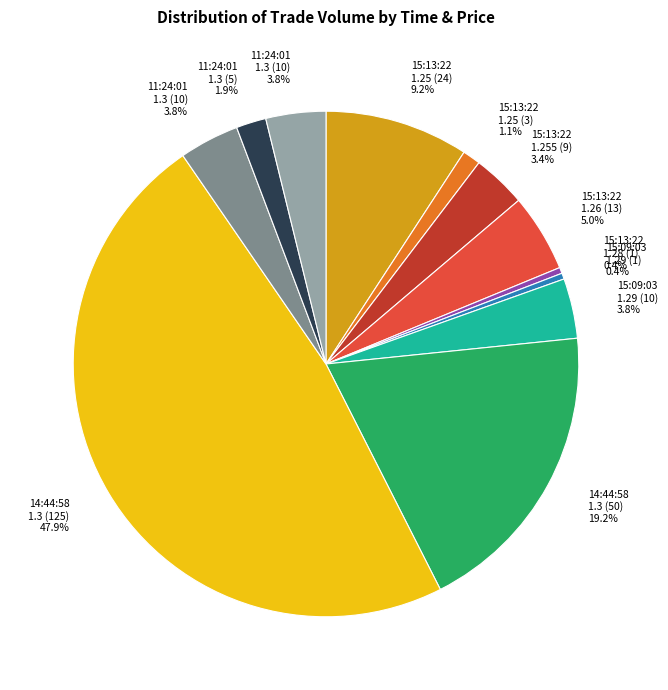

Is there a majority slice in this chart?

No